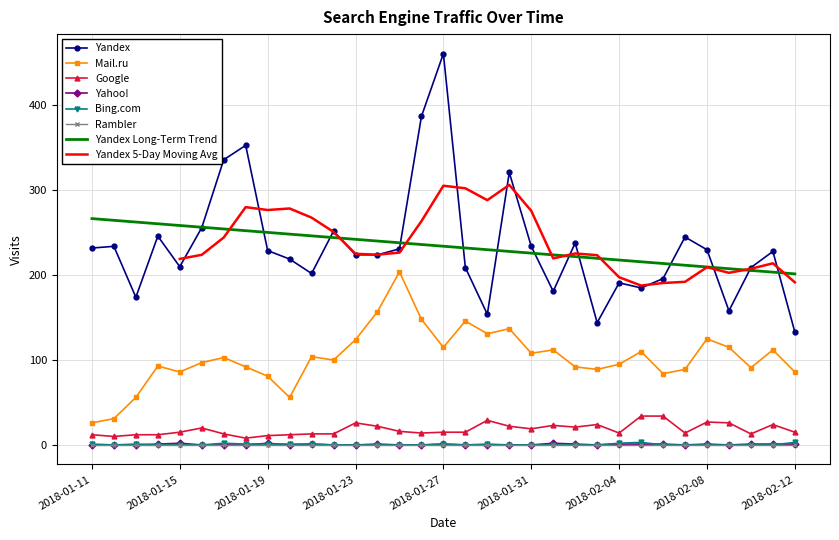

True or false: Yandex Long-Term Trend and Mail.ru intersect in this chart.

False